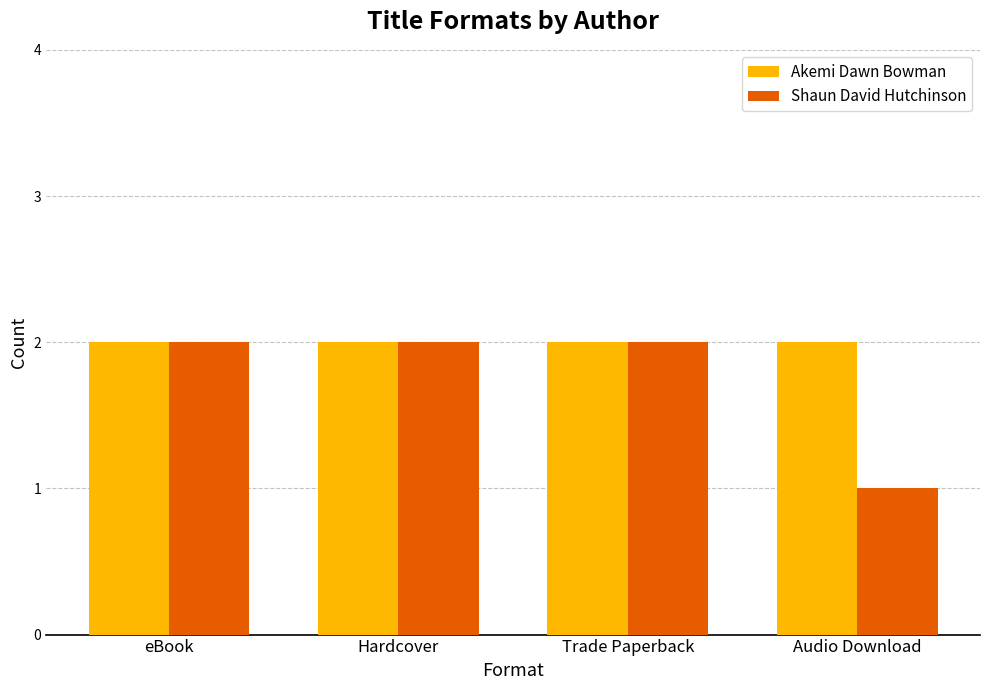

Does the chart contain stacked bars?

No